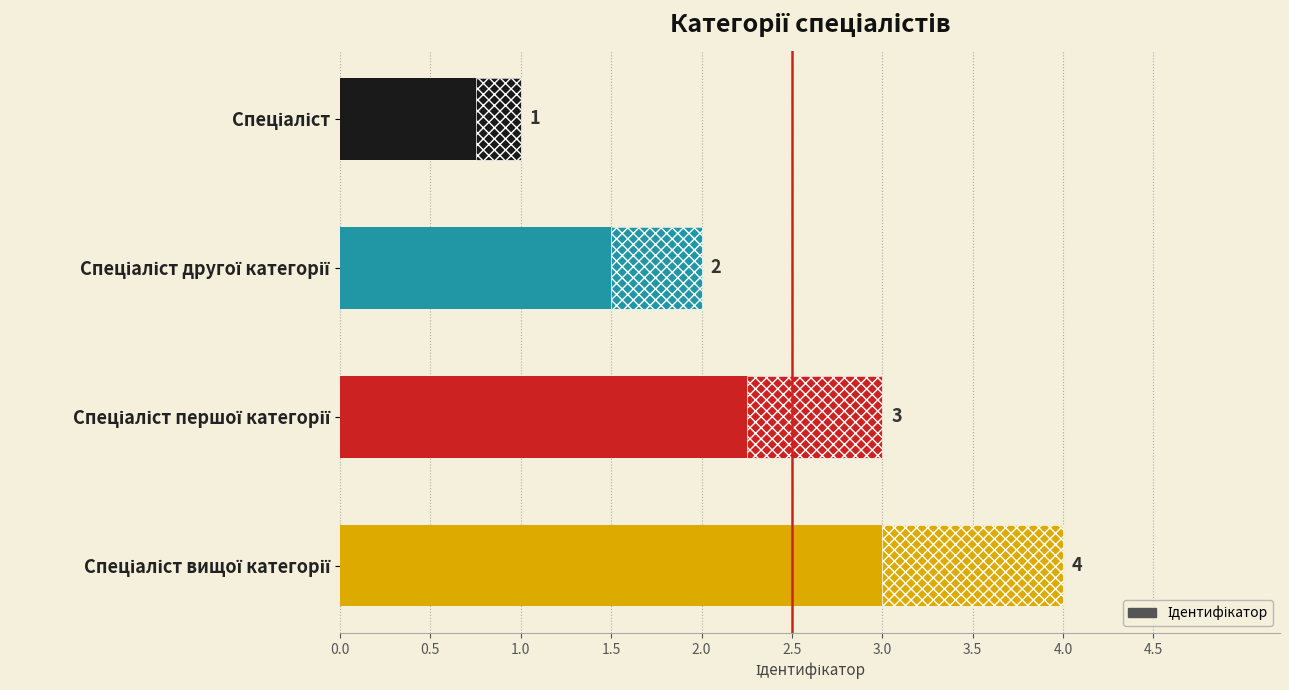

How many values exceed 3?

1